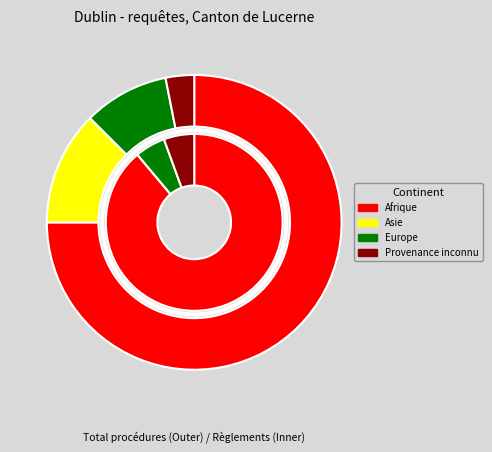

What is the majority slice?

Afrique